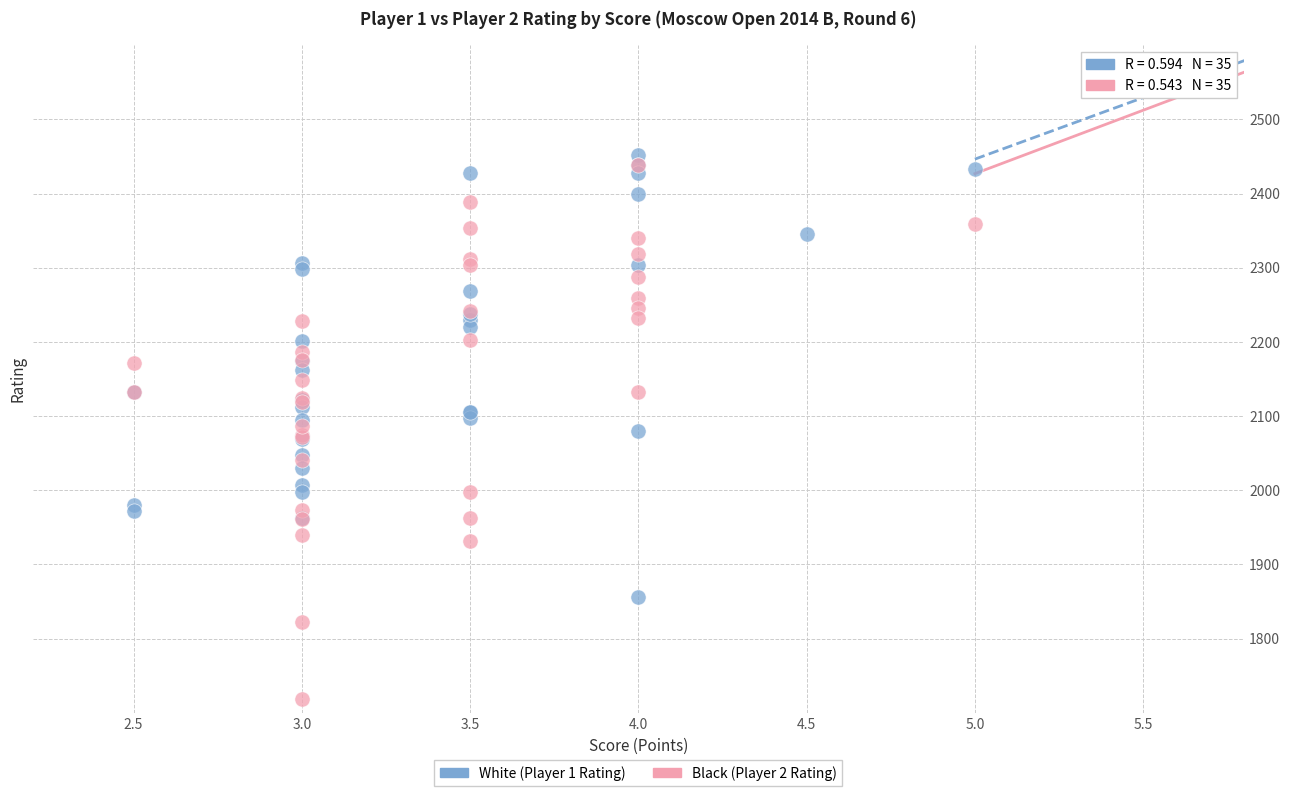

Which series contains the lowest Y value?

Black (Player 2 Rating)